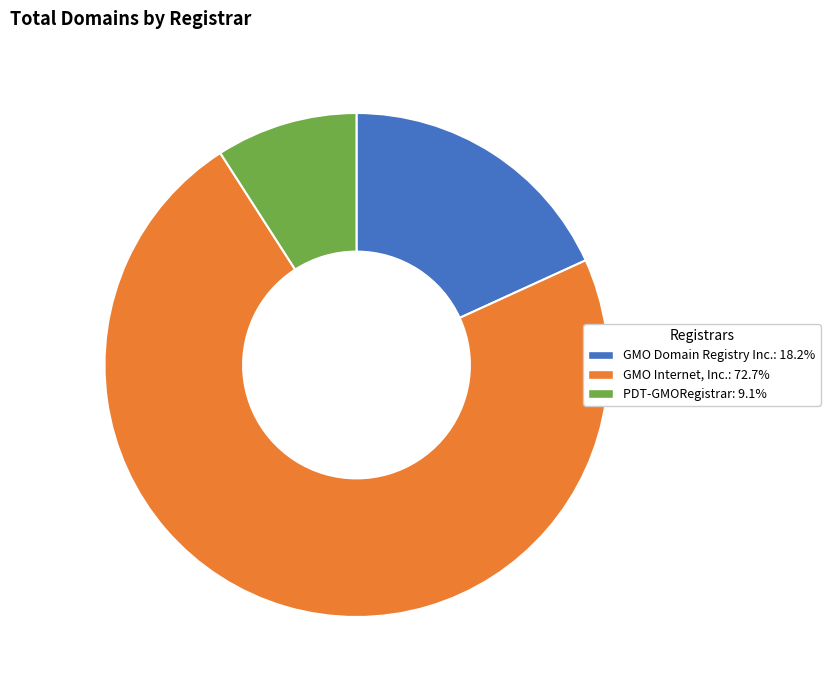

Count the number of slices in the pie.

3